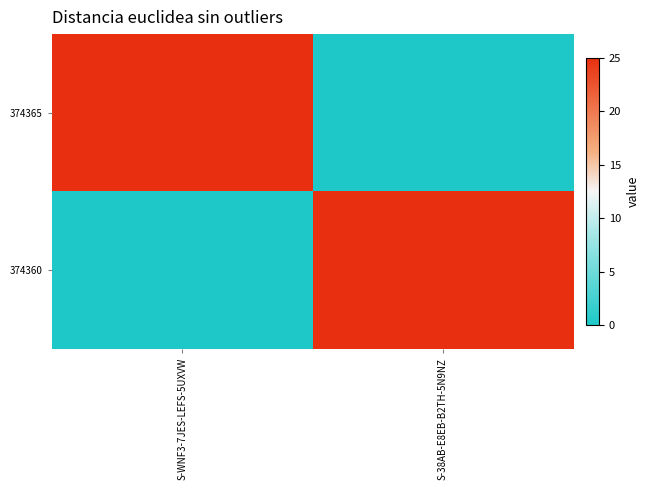

Which has a higher value, S-WNF3-7JES-LEFS-5UXVW or S-38AB-E8EB-B2TH-5N9NZ?

S-WNF3-7JES-LEFS-5UXVW